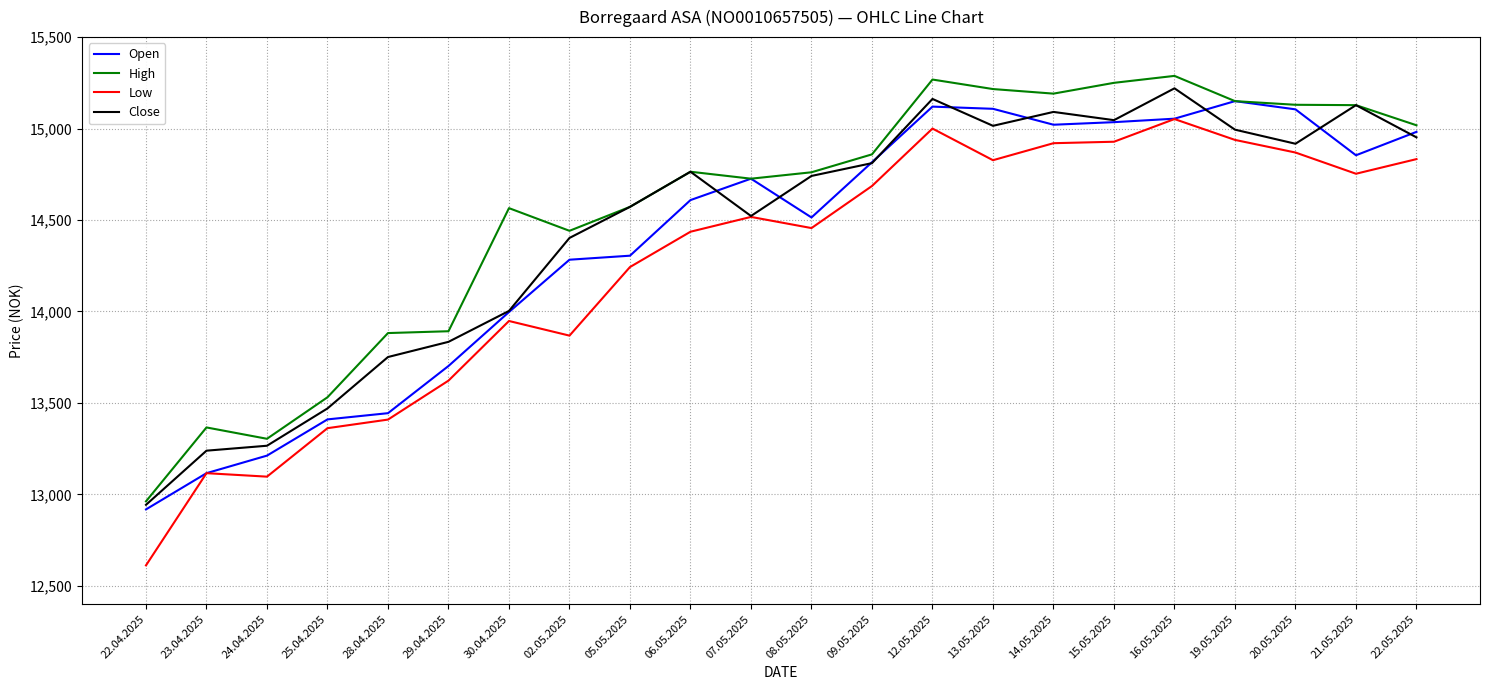

How many interior local valleys does the Close series have?

4